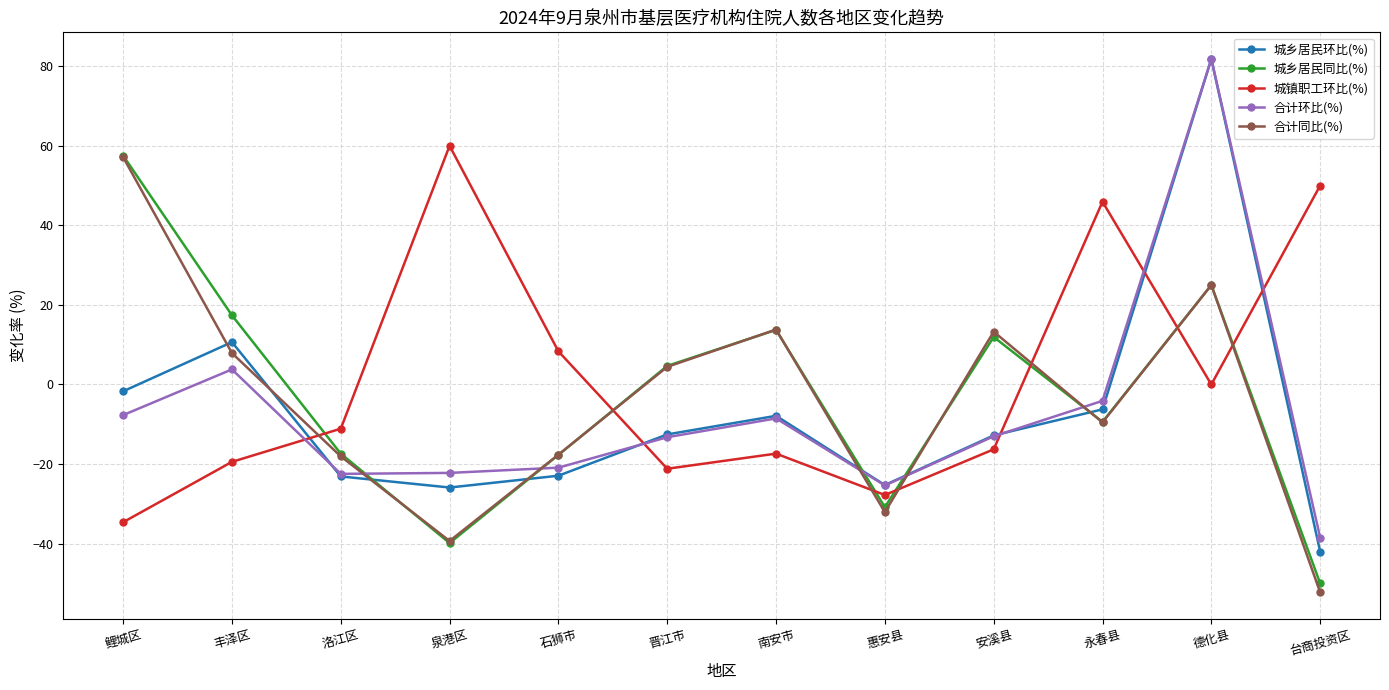

How many interior local valleys does the 合计同比(%) series have?

3